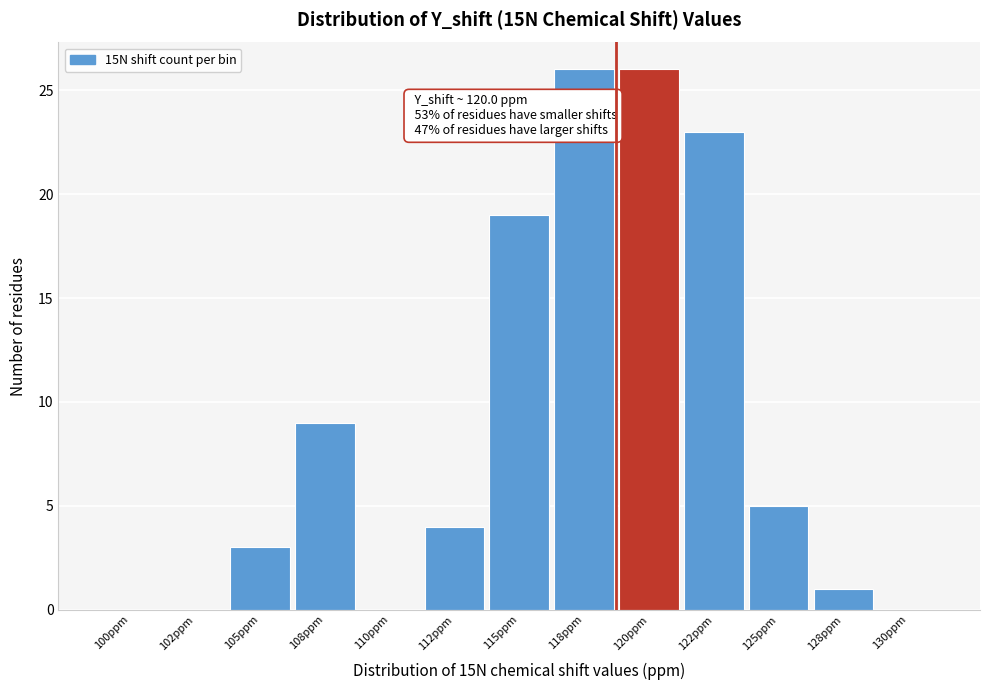

Reading left to right, transcribe all the data shown in this chart.

100ppm=0	102ppm=0	105ppm=3	108ppm=9	110ppm=0	112ppm=4	115ppm=19	118ppm=26	120ppm=26	122ppm=23	125ppm=5	128ppm=1	130ppm=0